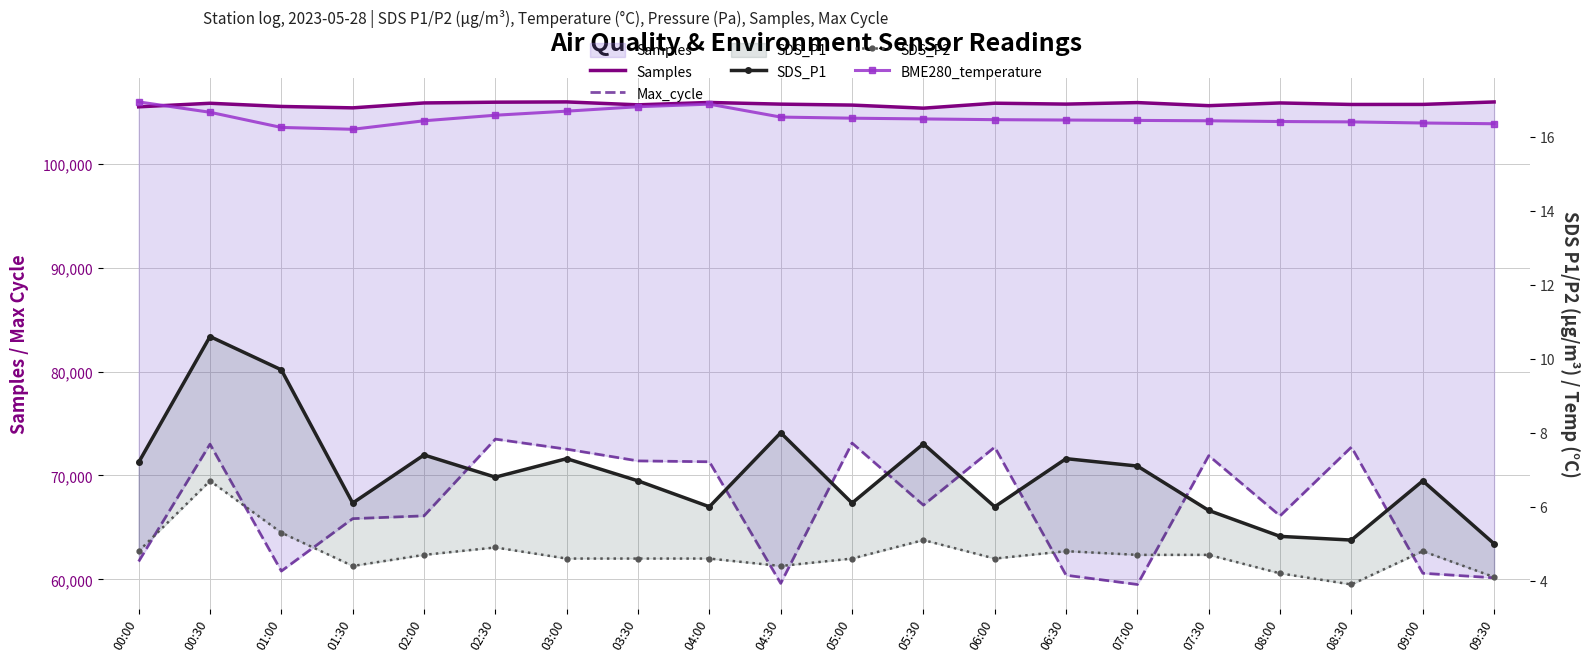

True or false: Samples and SDS_P2 intersect in this chart.

False